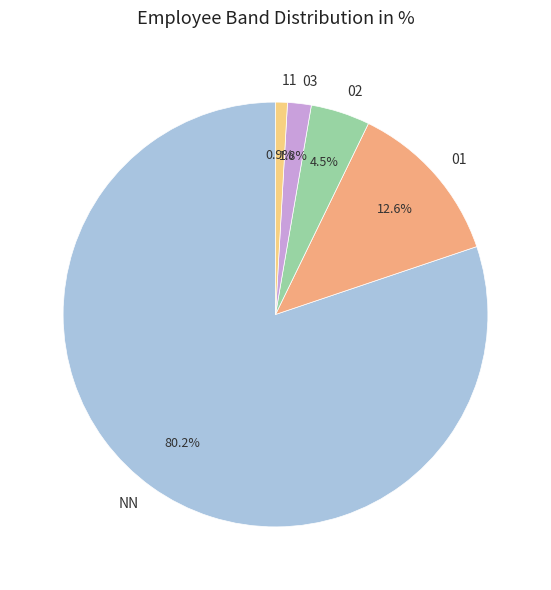

How many slices are in this pie chart?

5